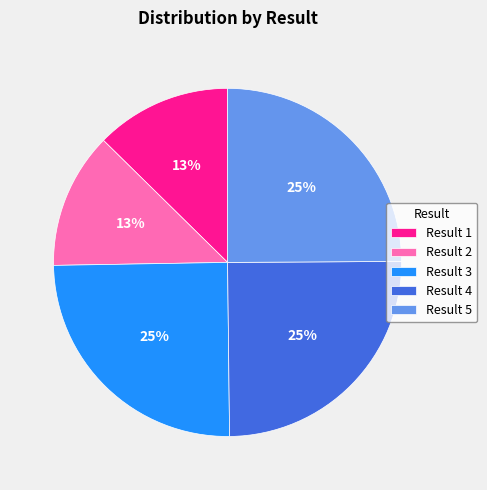

Is there a majority slice in this chart?

No